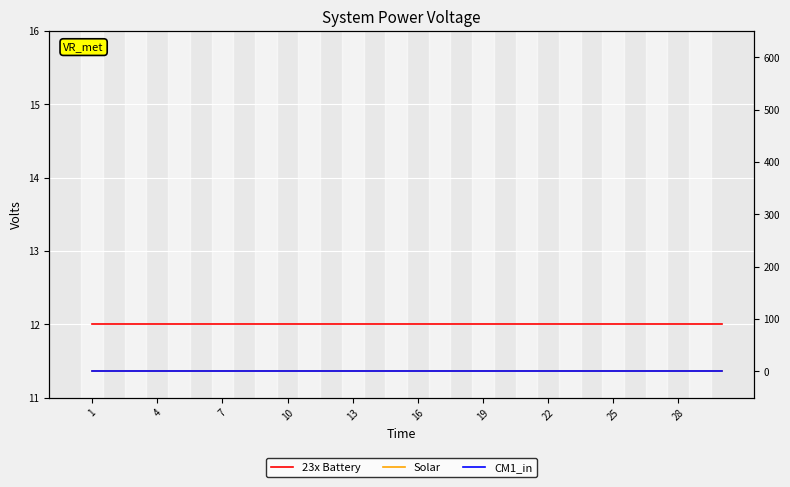

At which label is 23x Battery closest to 12?

1